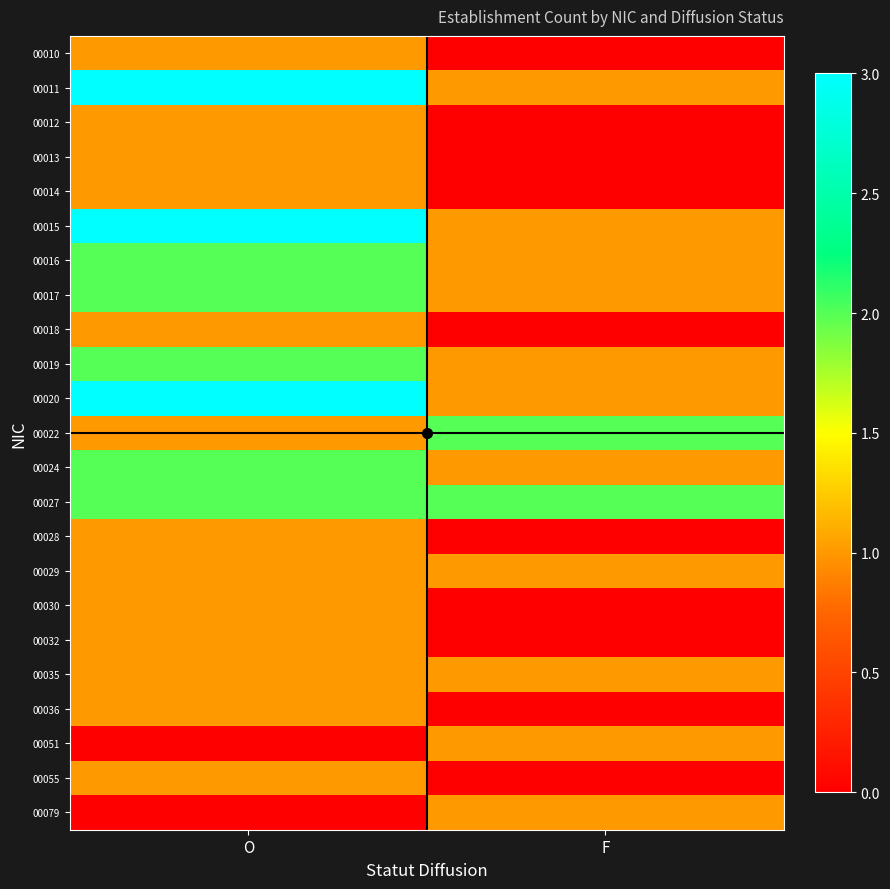

Which series changed the most between O and F?

00011